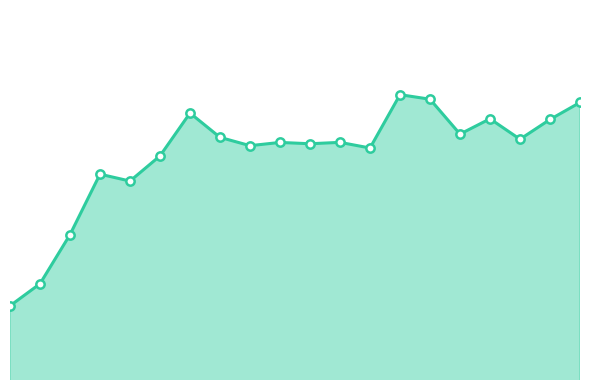

What is the value of the 2nd point from the left?

24551